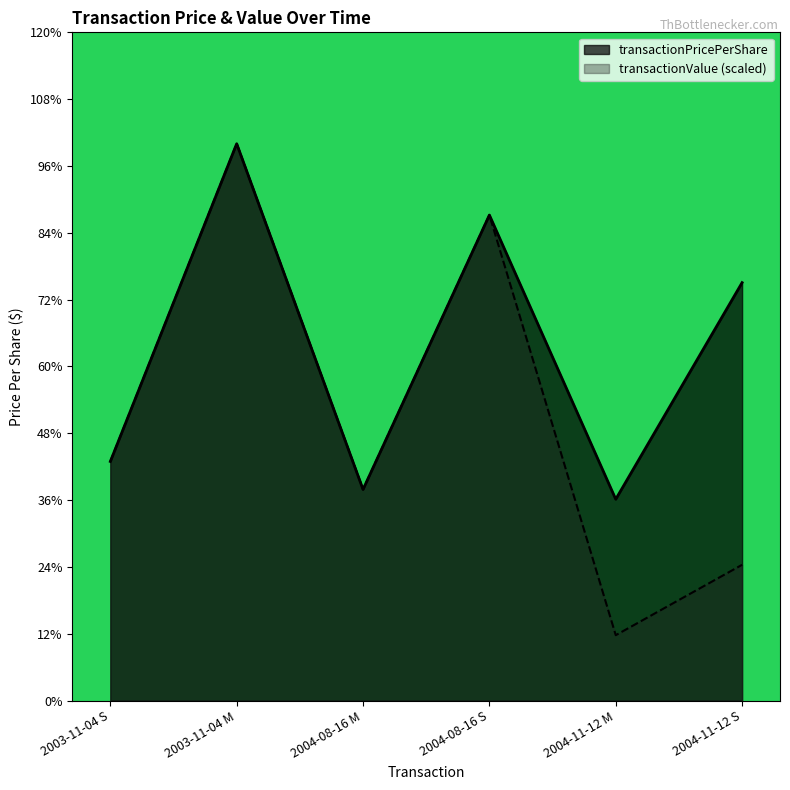

Is it true that transactionPricePerShare equals 23.9 at 2004-11-12 S?

False